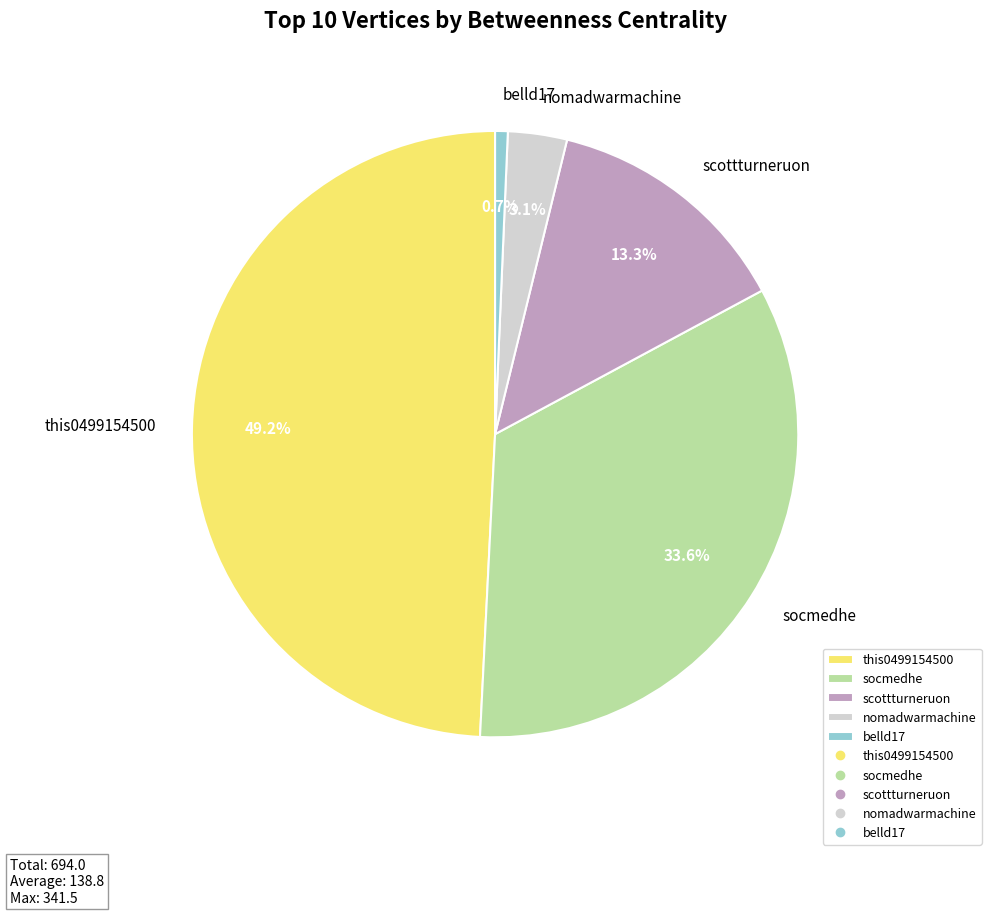

To the nearest percent, what is the difference between the largest and smallest slice percentages?

49%